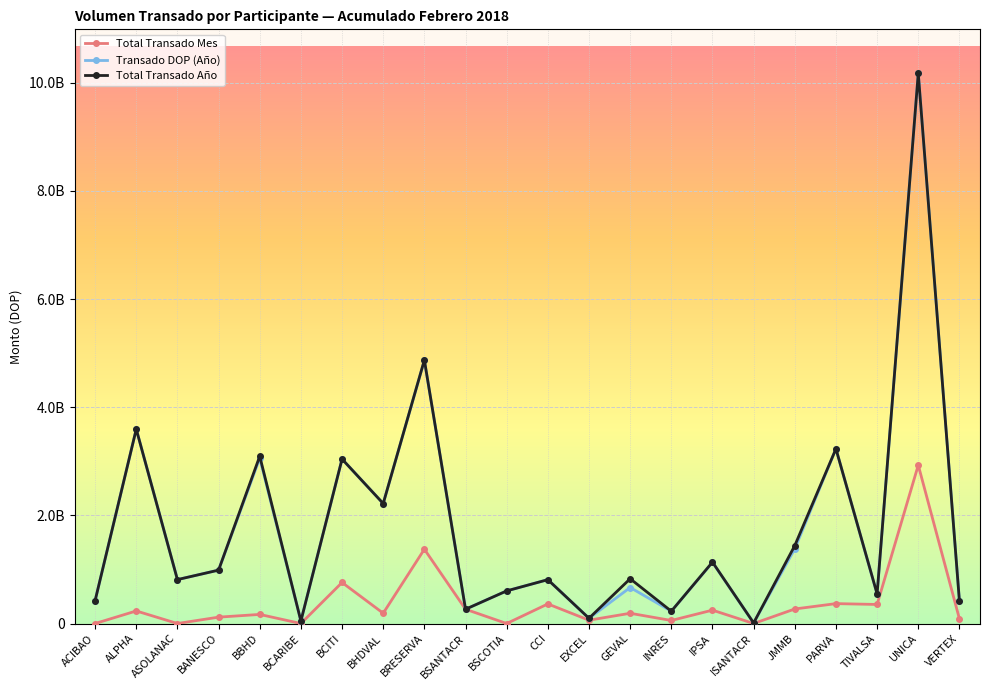

Is this an area chart (filled region under the line)?

No